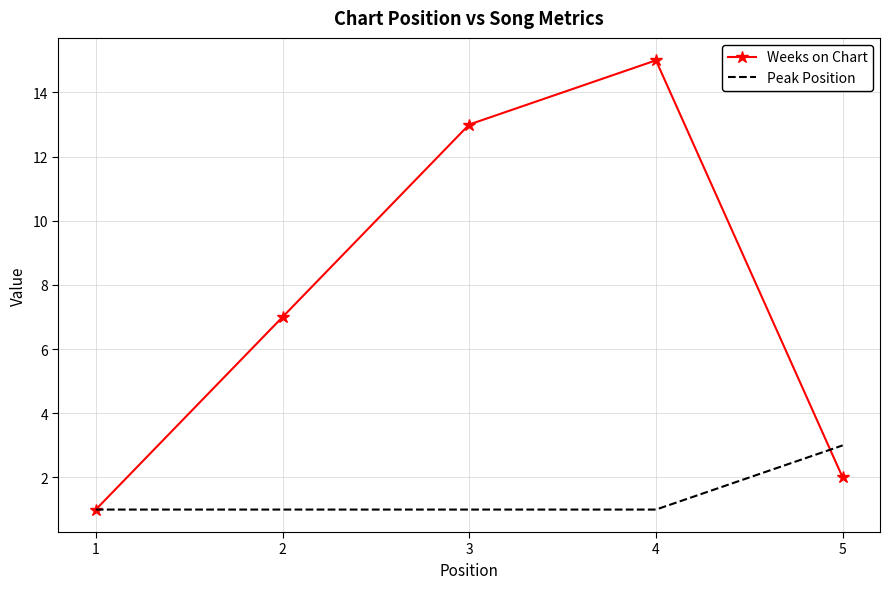

Which series has the widest spread of values?

Weeks on Chart